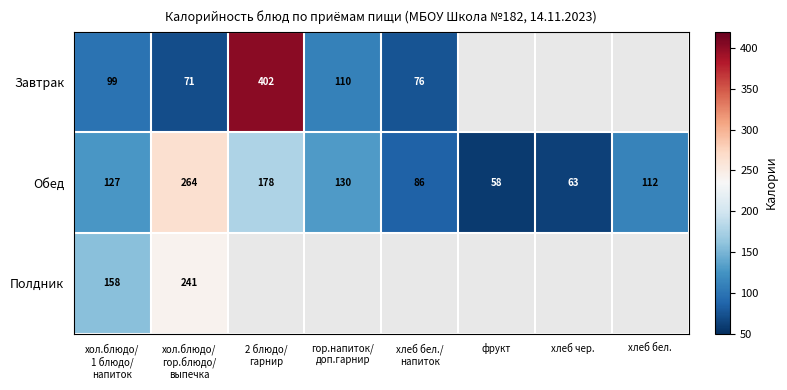

At which label does Обед reach its minimum?

фрукт